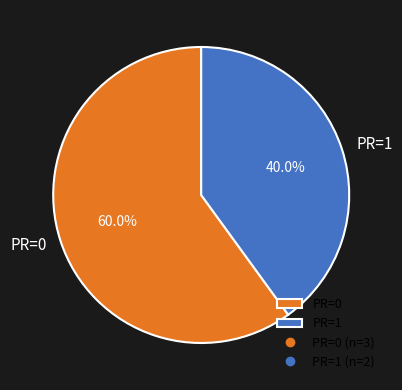

Rank the categories by value from lowest to highest.

PR=1, PR=0